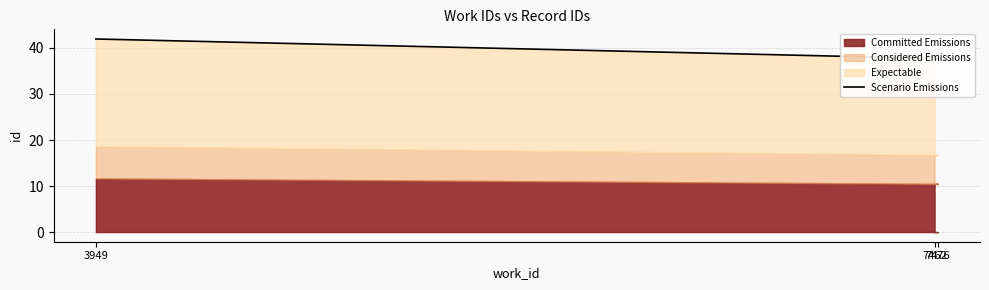

What is the change in value from 7462 to 7476?

+0.1